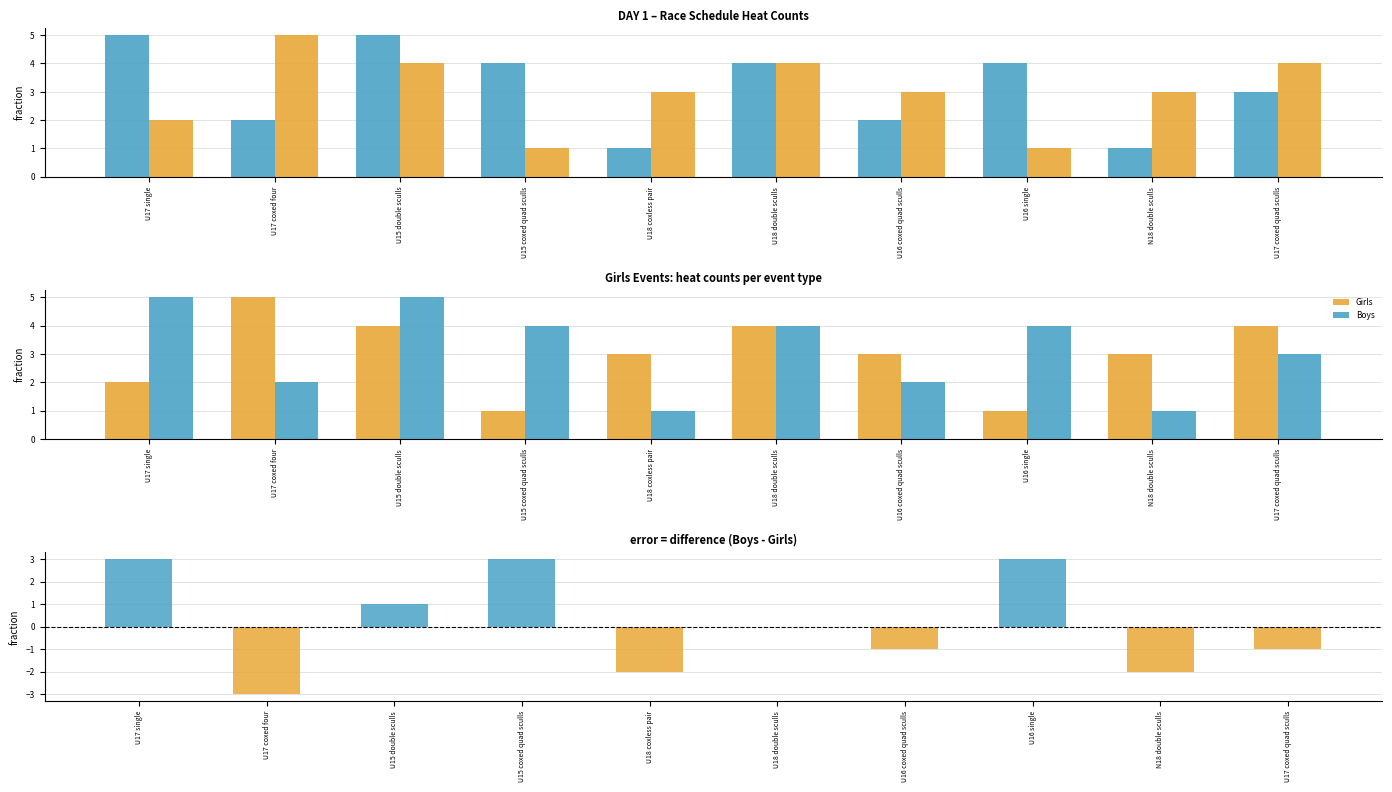

What is the label of the 10th bar from the right?

U17 single